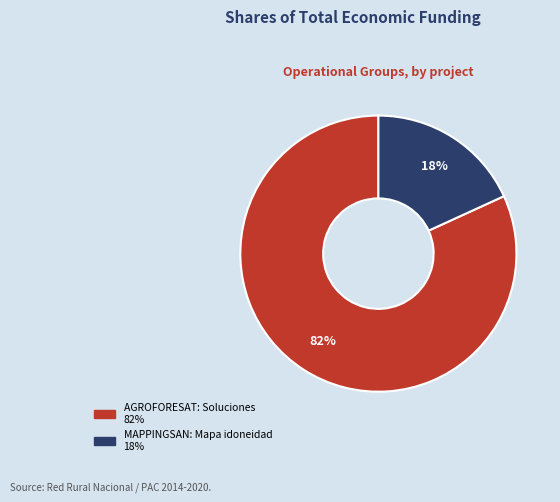

What is the largest slice in the pie chart?

AGROFORESAT: Soluciones